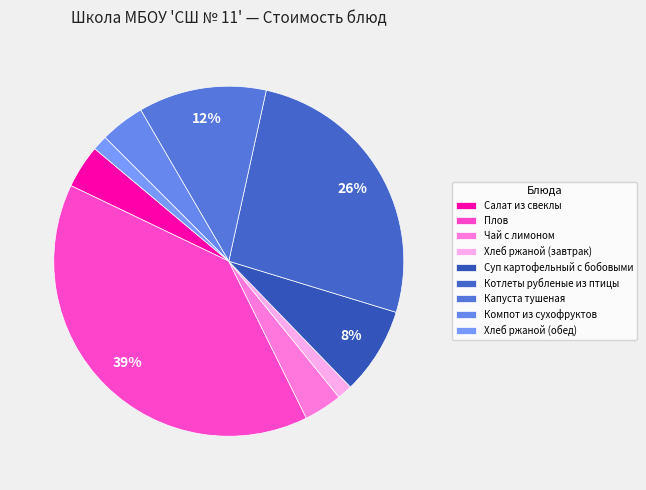

Rank the categories by value from highest to lowest.

Плов, Котлеты рубленые из птицы, Капуста тушеная, Суп картофельный с бобовыми, Компот из сухофруктов, Салат из свеклы, Чай с лимоном, Хлеб ржаной (завтрак), Хлеб ржаной (обед)